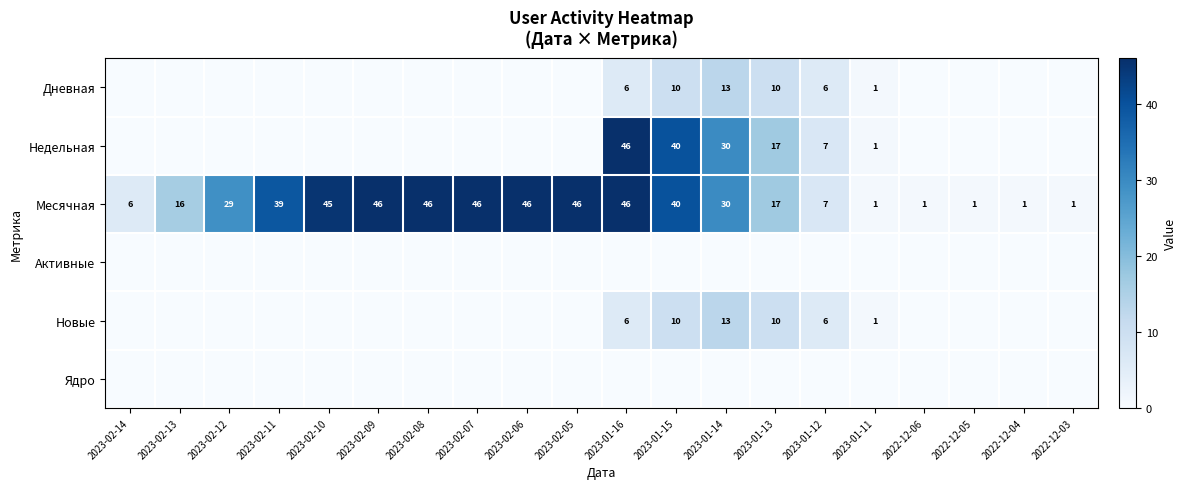

What is the difference between the Месячная values at 2023-02-12 and 2023-01-13?

12